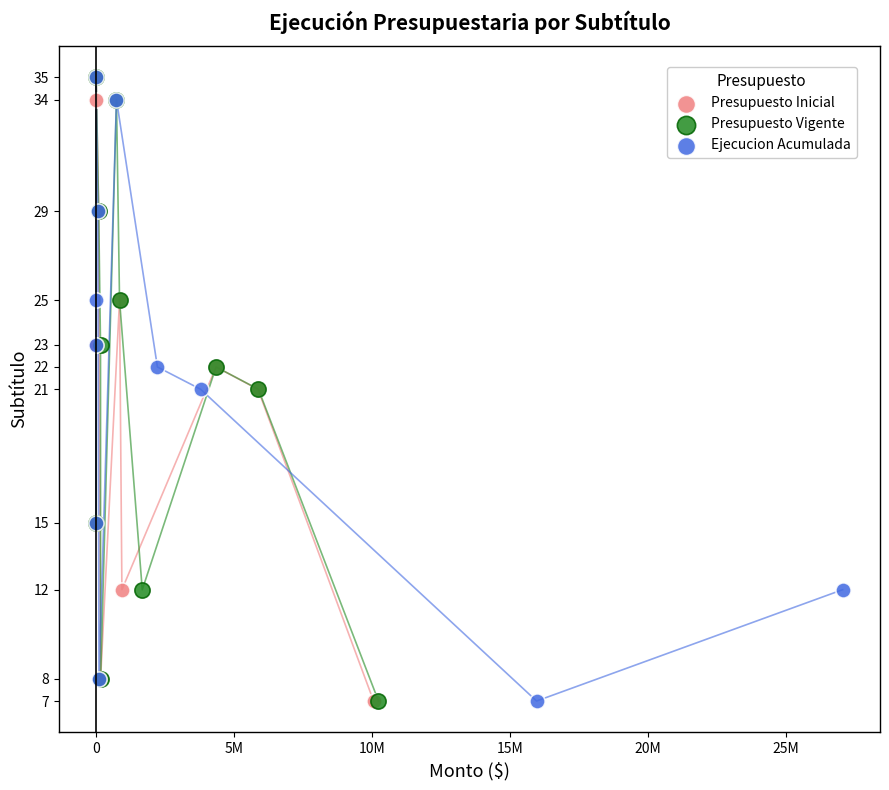

What are all the series names shown in the legend?

Presupuesto Inicial, Presupuesto Vigente, Ejecucion Acumulada